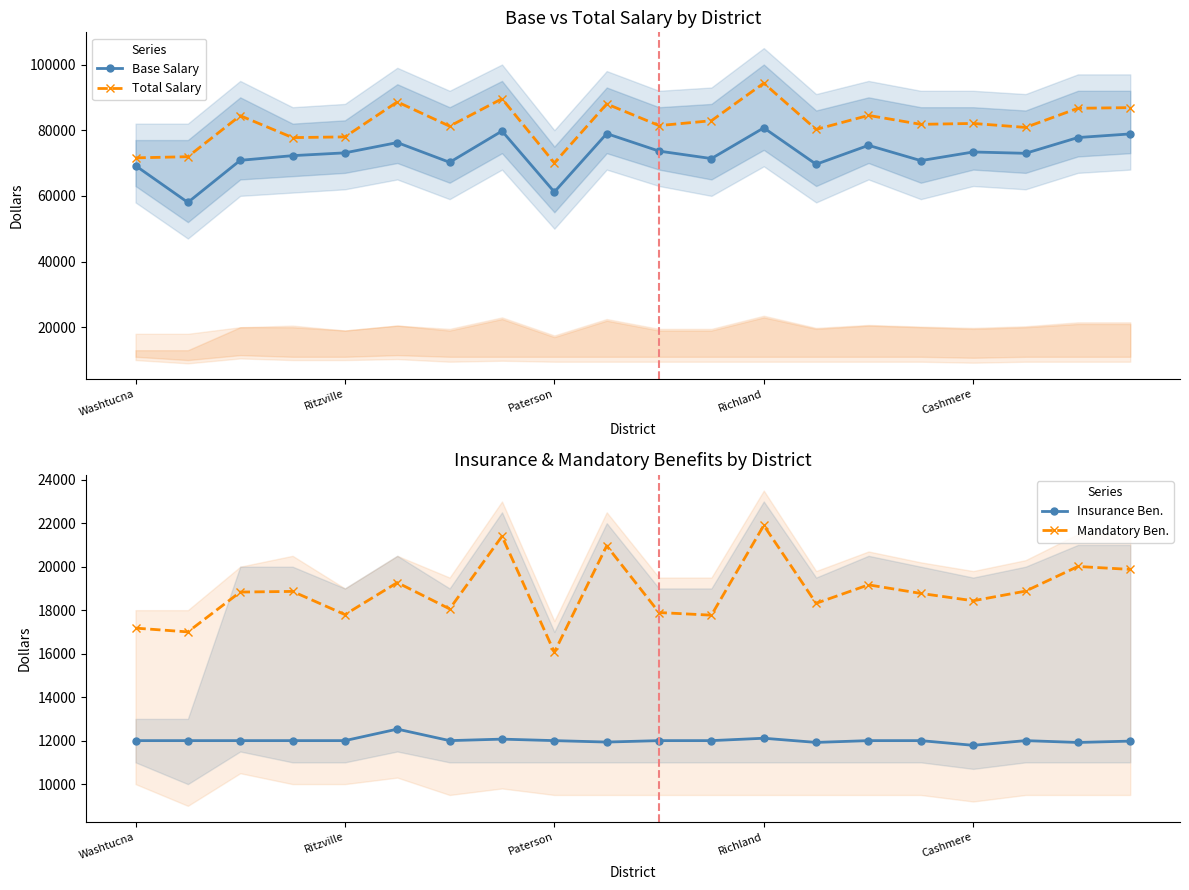

Reading right to left, what are all the values shown in this chart?

Base Salary: 78868	77761	72960	73365	70735	75386	69625	80710	71360	73634	78957	61181	79745	70220	76228	73103	72247	70825	58008	69203
Total Salary: 86875	86674	80847	82056	81782	84502	80237	94320	82886	81403	87990	70040	89579	81219	88615	77963	77743	84420	71931	71575
Insurance Ben.: 11978	11916	12000	11784	12000	12000	11918	12110	12000	12000	11934	12000	12069	12000	12529	12000	12000	12000	12000	12000
Mandatory Ben.: 19875	20010	18876	18433	18771	19165	18316	21900	17770	17891	20959	16064	21398	18059	19269	17797	18863	18833	17001	17175